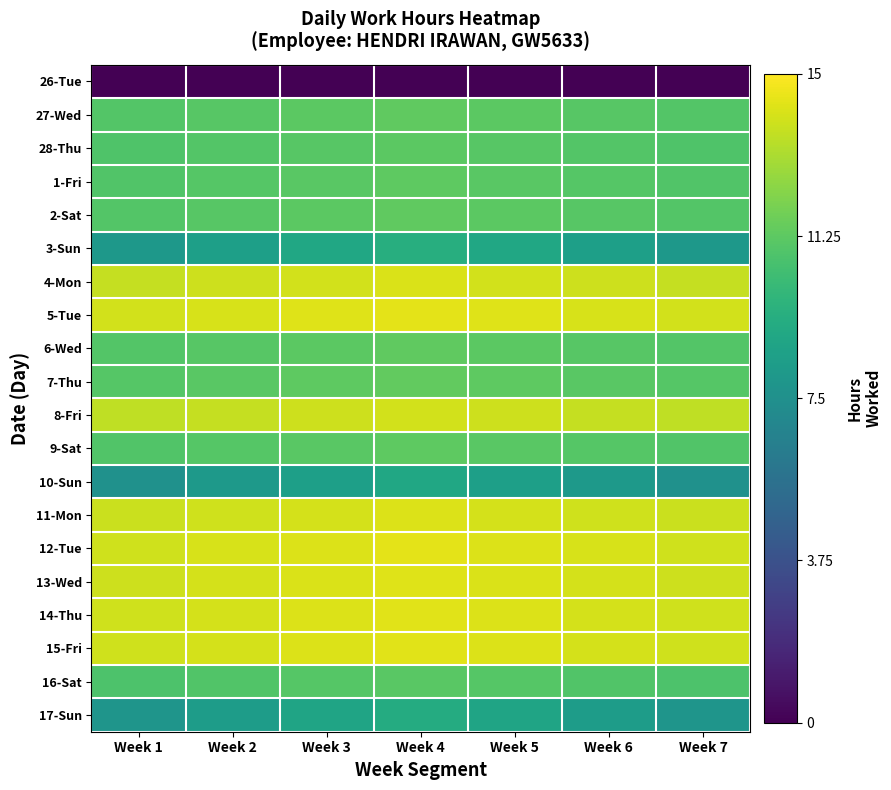

Which series has the largest total across all categories?

5-Tue